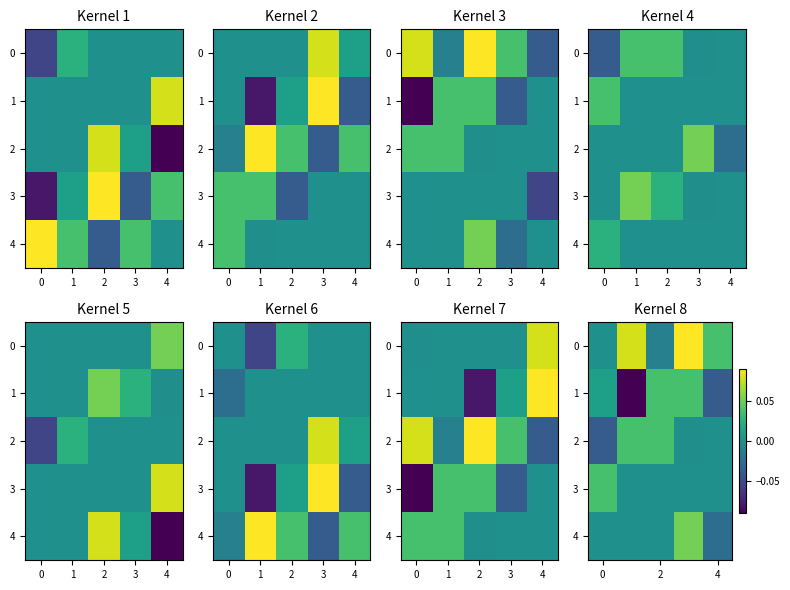

How many values in 2 are above zero?

2